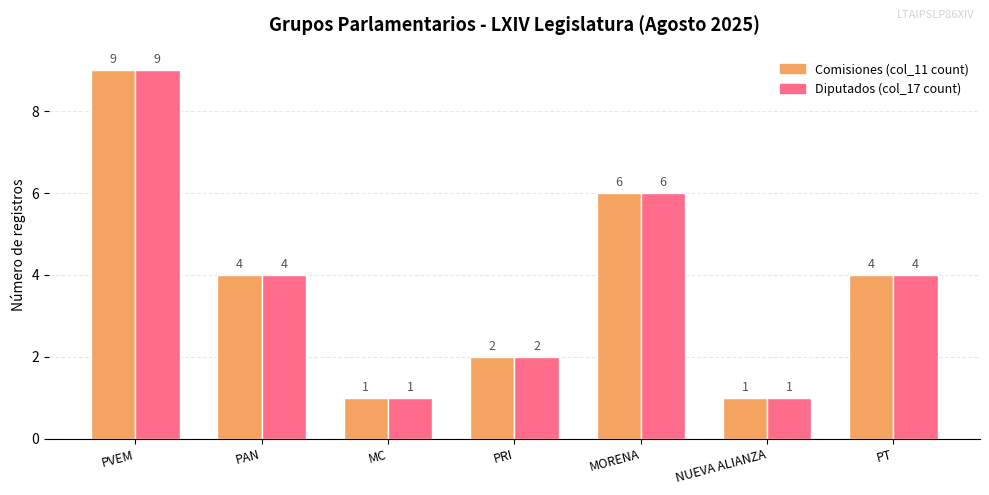

At which category is the sum across all series the highest?

PVEM